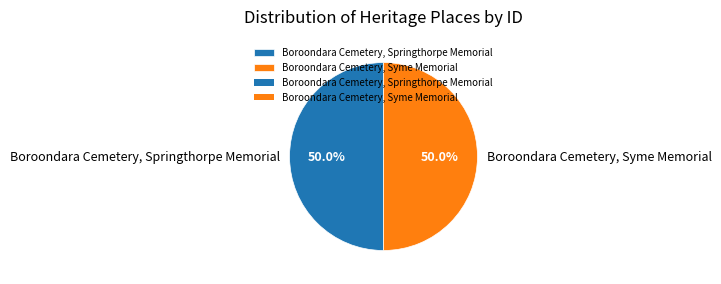

What is the ratio of the value at Boroondara Cemetery, Springthorpe Memorial to the value at Boroondara Cemetery, Syme Memorial?

1.0